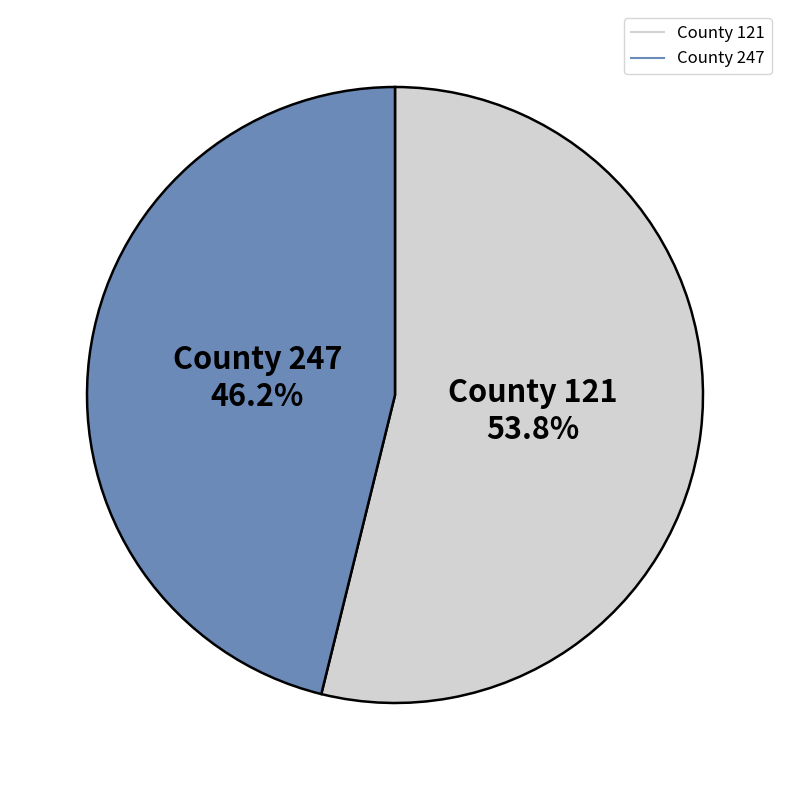

Is there a majority slice in this chart?

Yes